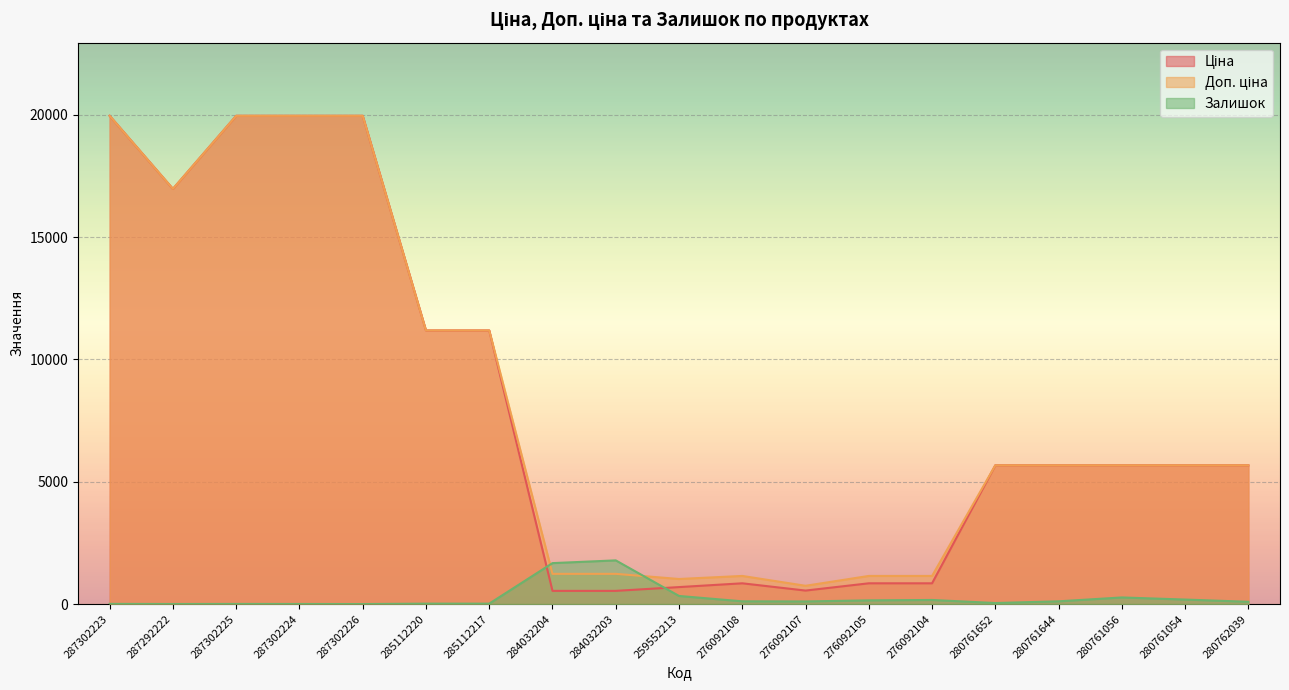

True or false: Доп. ціна has a value of 520.9 at 284032203.

False